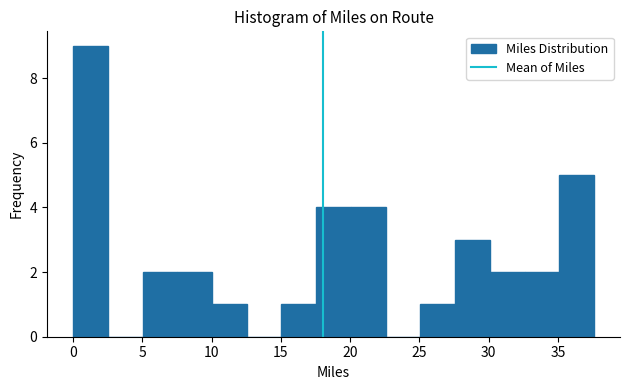

Reading left to right, list every bar in this chart as the range it spans on the x-axis followed by its height. Neither the bar edges nor the heights are printed on the chart, so give them approximately, as read against the axes.

0.0 to 2.5: 9
2.5 to 5.0: 0
5.0 to 7.5: 2
7.5 to 10.0: 2
10.0 to 12.5: 1
12.5 to 15.0: 0
15.0 to 17.5: 1
17.5 to 20.0: 4
20.0 to 22.5: 4
22.5 to 25.0: 0
25.0 to 27.5: 1
27.5 to 30.0: 3
30.0 to 32.5: 2
32.5 to 35.0: 2
35.0 to 37.5: 5